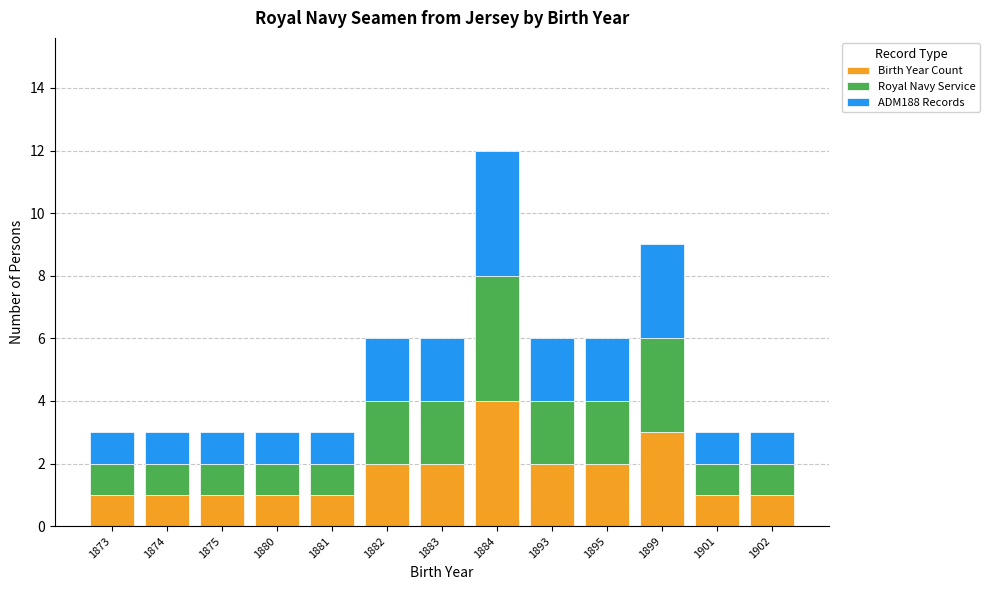

At which label does Birth Year Count reach its peak?

1884